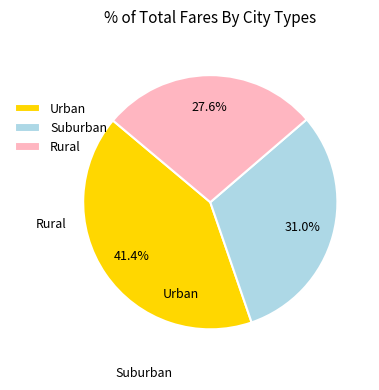

Which slice is the largest?

Urban